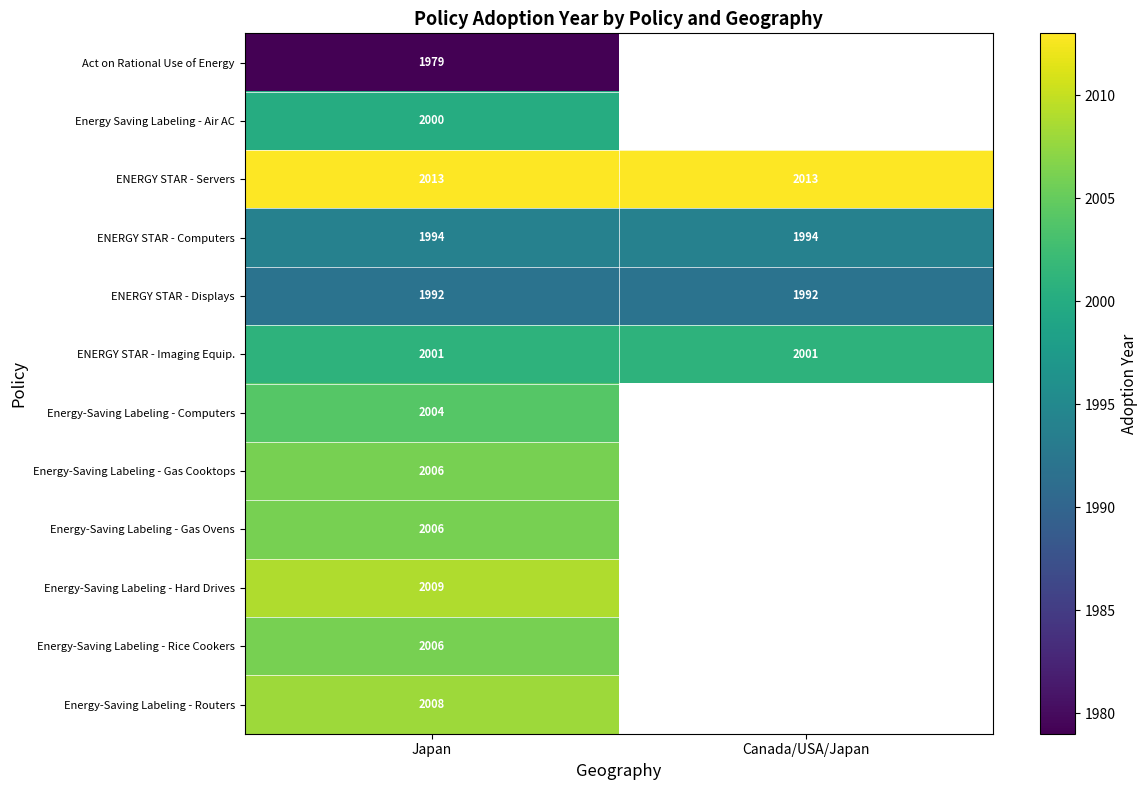

Is it true that ENERGY STAR - Computers equals 1994 at Japan?

True